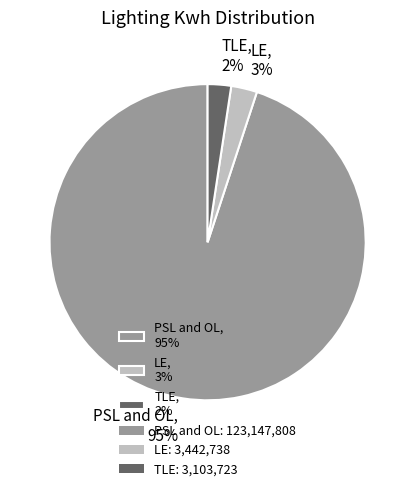

Which slice is the largest?

PSL and OL